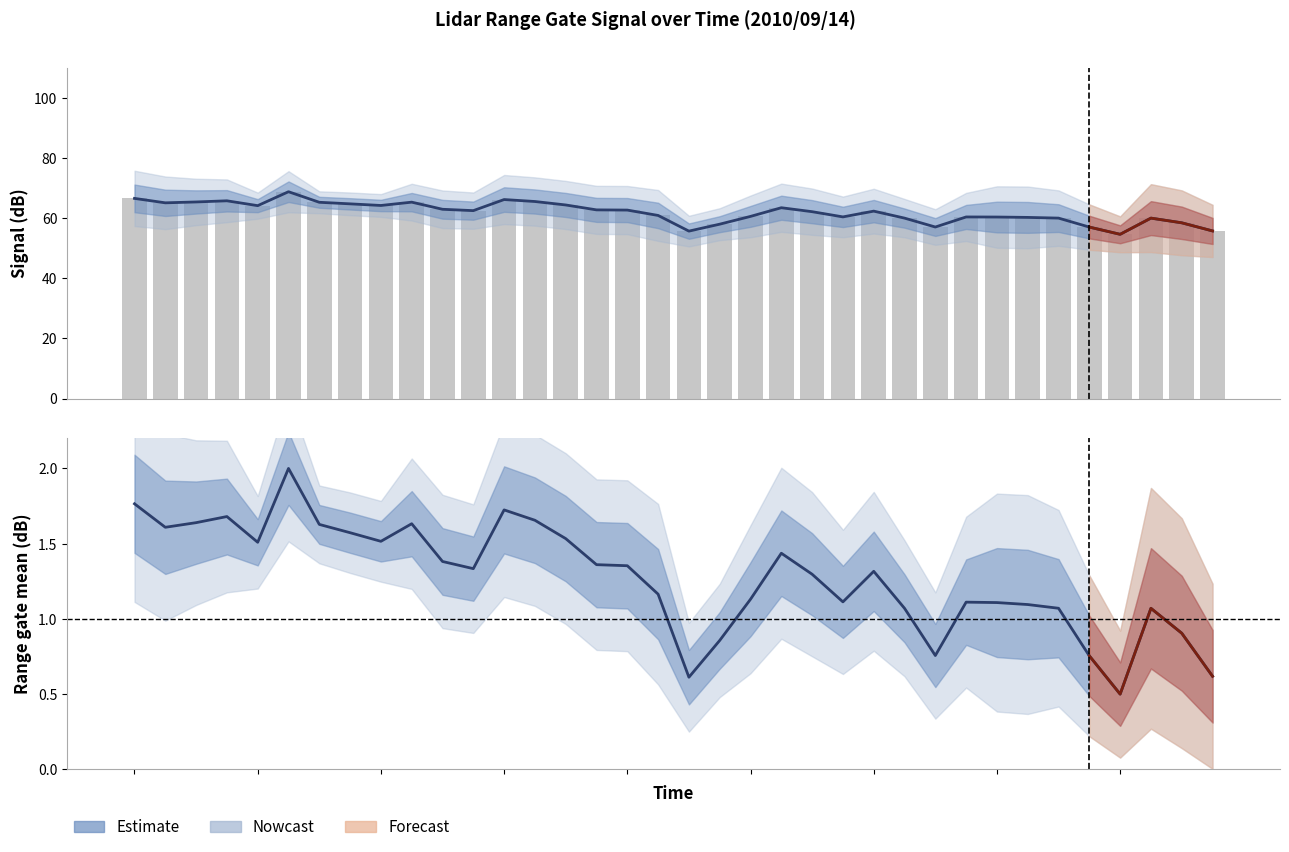

Is it true that the value at 22 is 93.0?

False